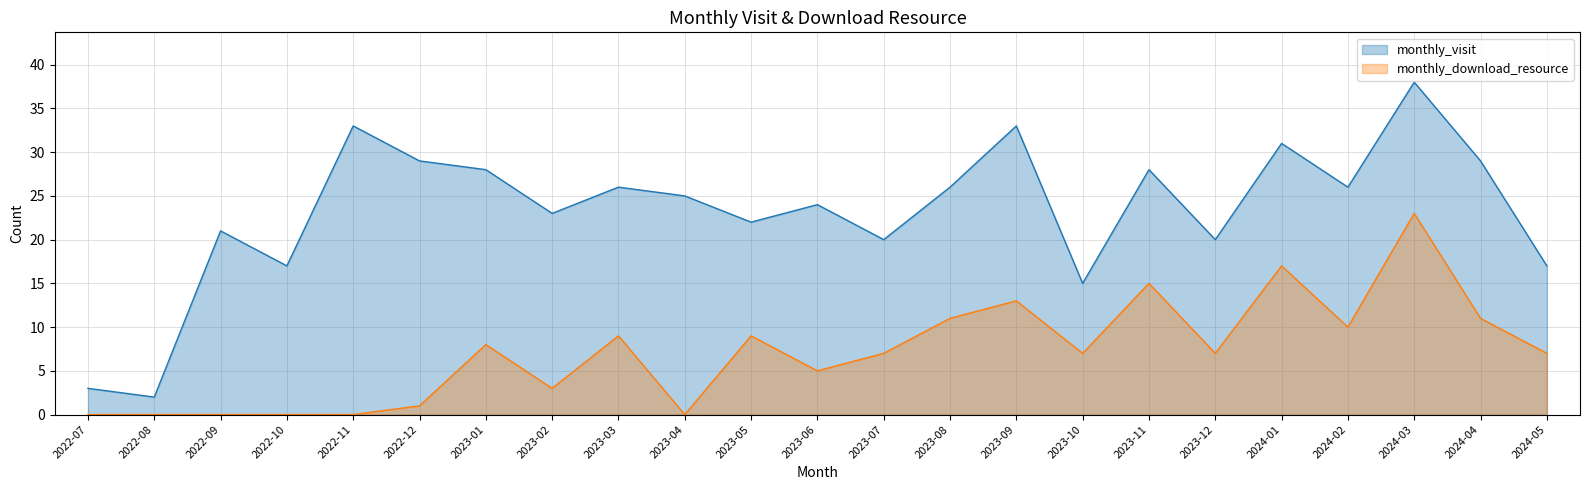

True or false: monthly_visit and monthly_download_resource intersect in this chart.

False